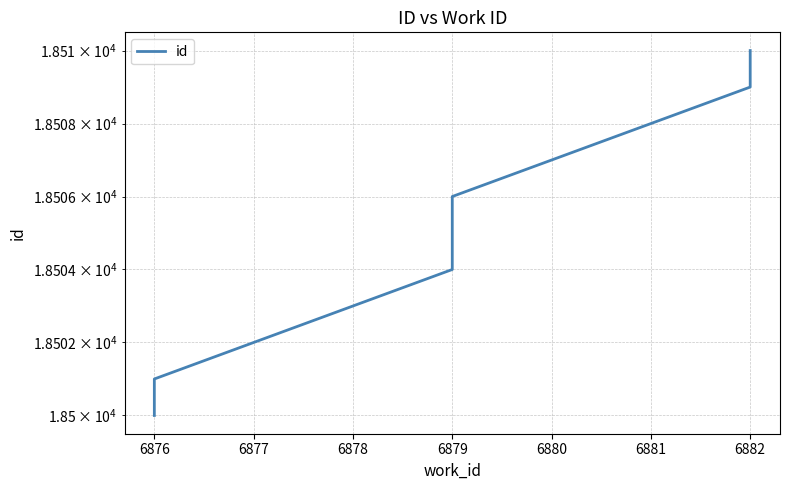

True or false: the data has more than 0 interior local peaks.

False